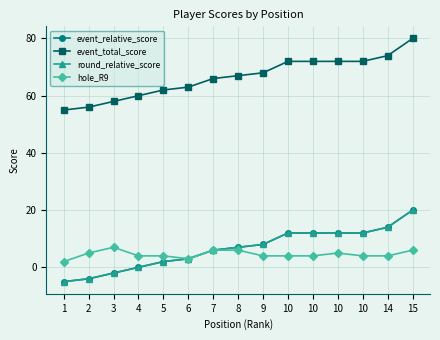

How many lines are shown in the chart?

4